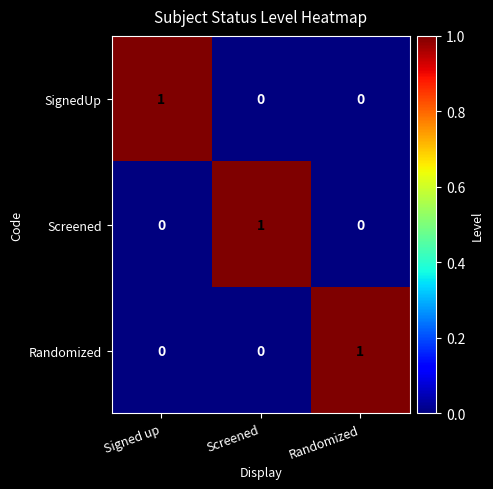

What is the total value across all series at Screened?

1